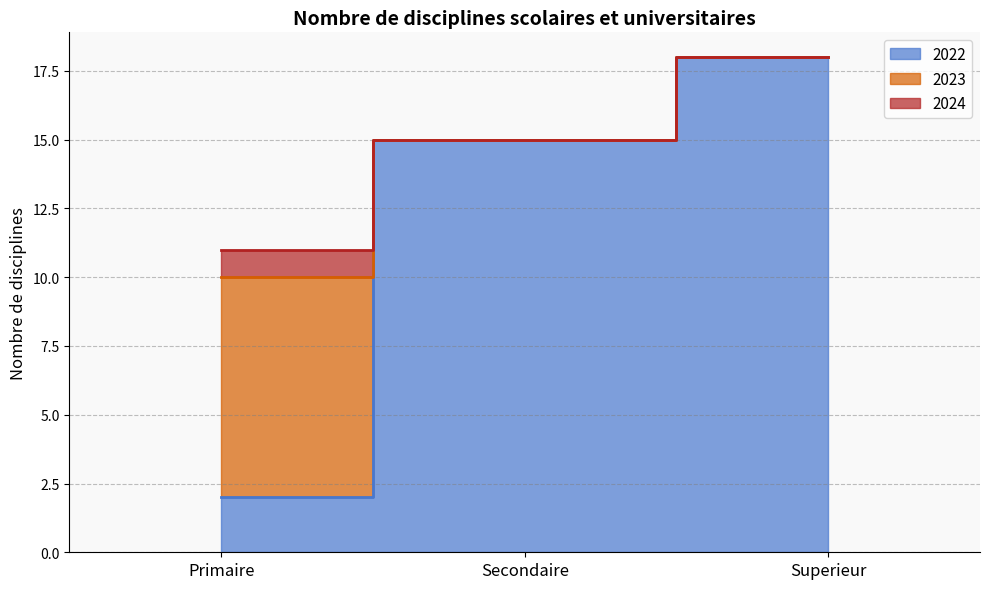

Between Superieur and Primaire, which is larger?

Superieur